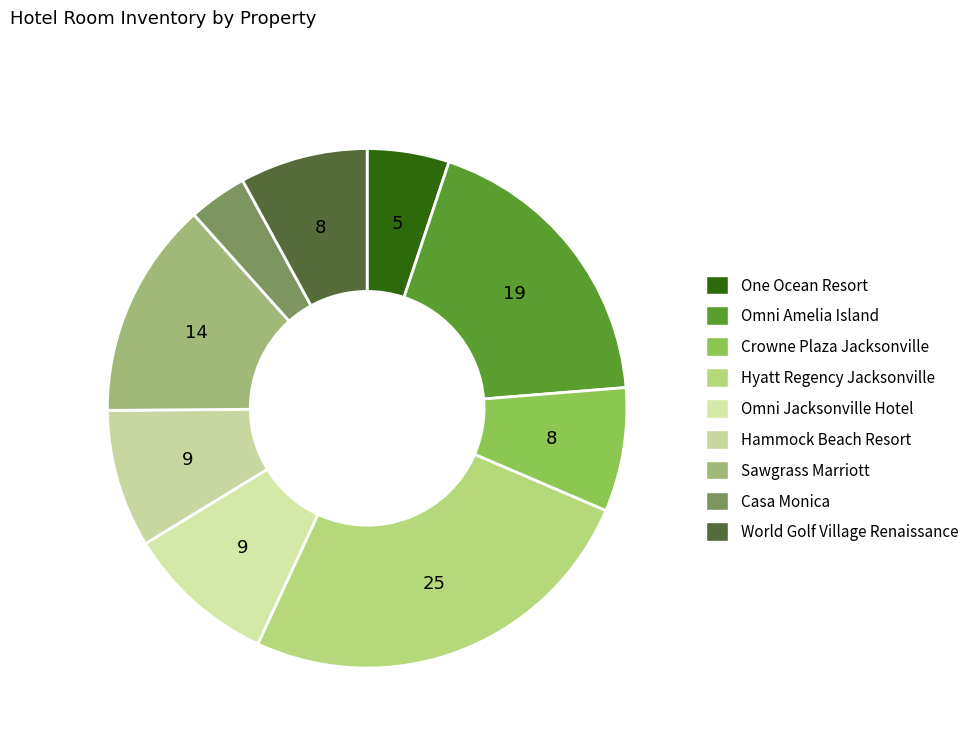

How many slices are in this pie chart?

9